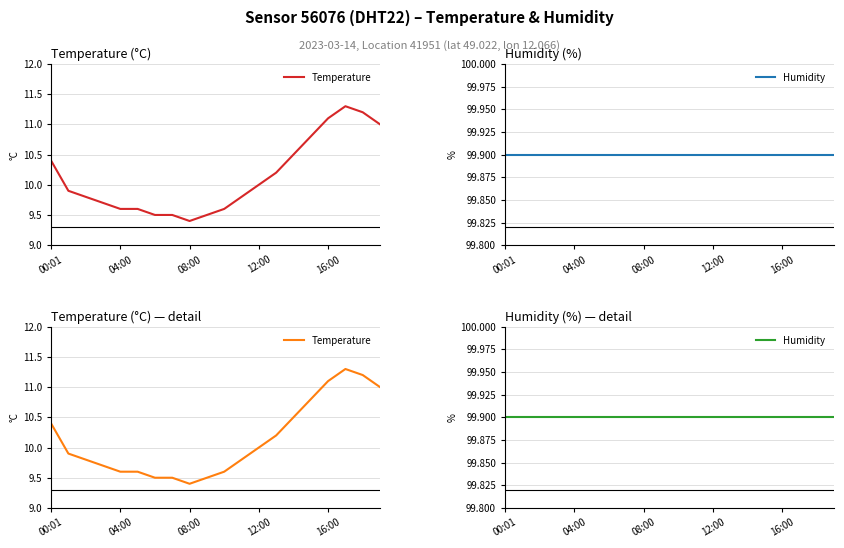

True or false: Humidity has more than 2 points higher than both neighbors.

False